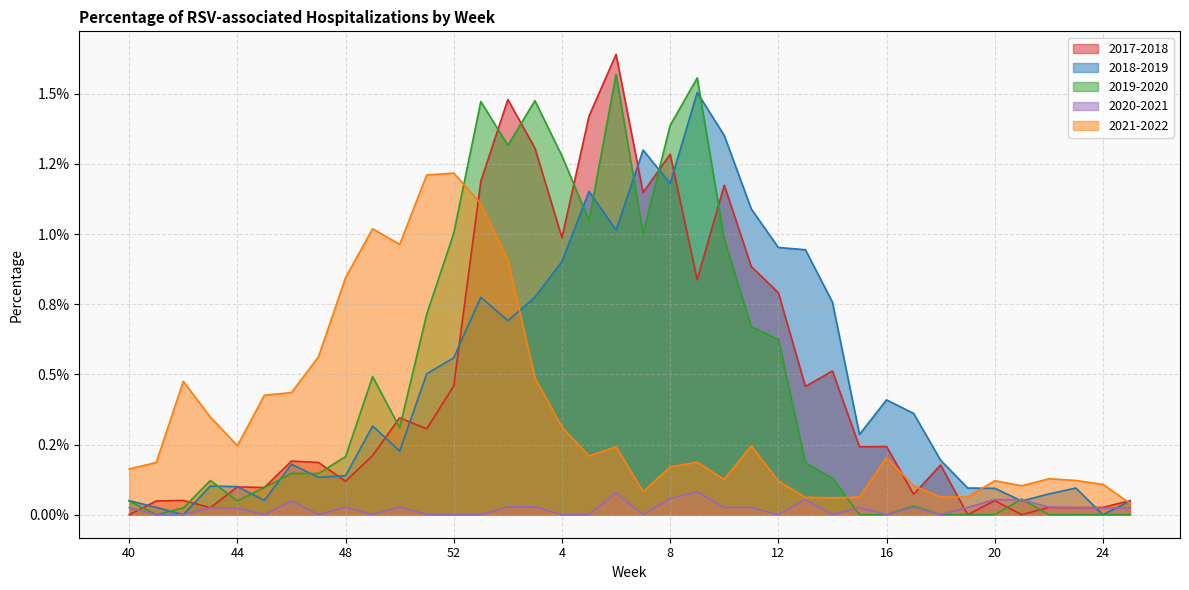

At which label is 2018-2019 closest to 0?

42